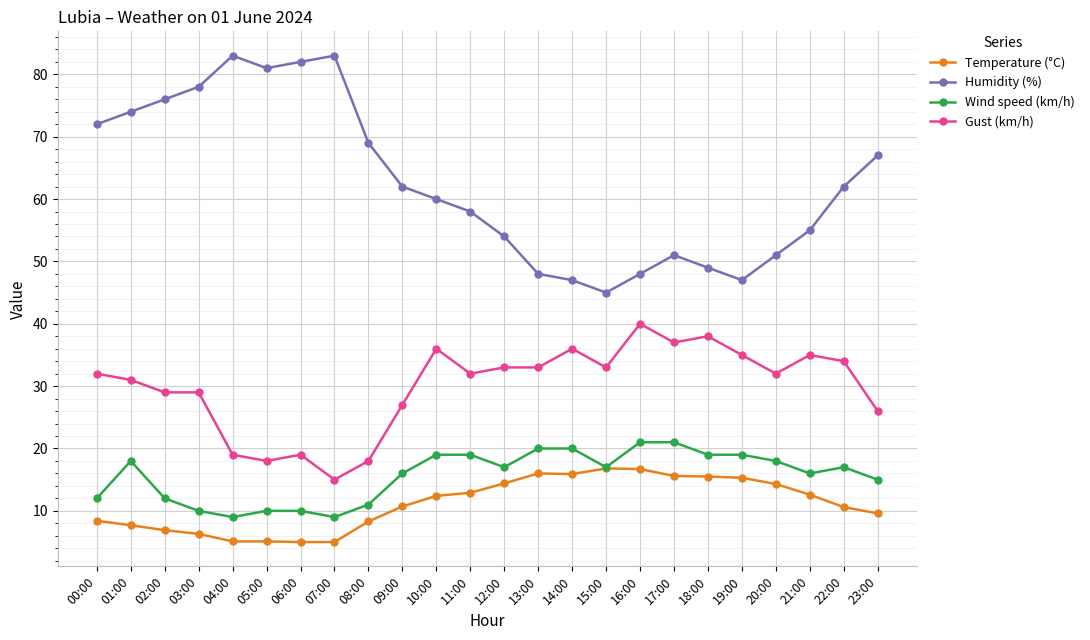

What is the highest value of the Gust (km/h) series?

40.0